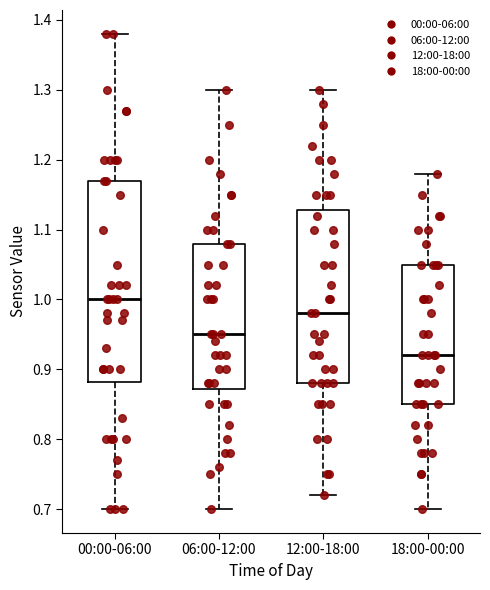

Reading left to right, transcribe this box plot: for each box, give where its median line is, the range the box spans, and where its two whiskers end, as read against the y-axis. The values are not printed on the chart, so give them approximately, as read against the axis.

00:00-06:00: median 1.00, box 0.88 to 1.17, whiskers 0.70 to 1.38
06:00-12:00: median 0.95, box 0.87 to 1.08, whiskers 0.70 to 1.30
12:00-18:00: median 0.98, box 0.88 to 1.13, whiskers 0.72 to 1.30
18:00-00:00: median 0.92, box 0.85 to 1.05, whiskers 0.70 to 1.18